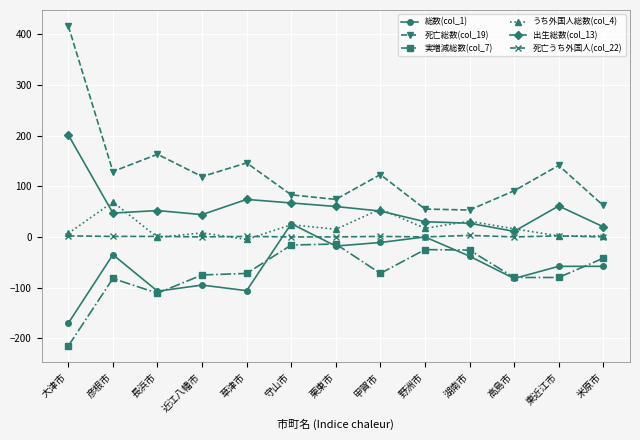

What is the total value across all series at 長浜市?

-3